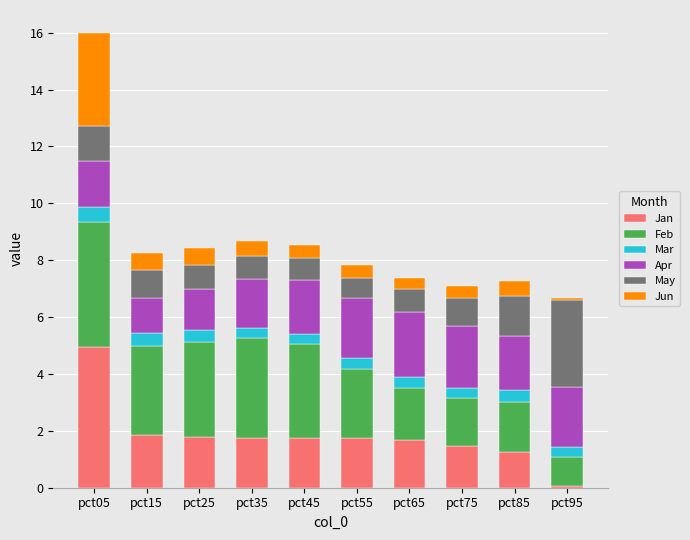

At which label does Jan reach its peak?

pct05